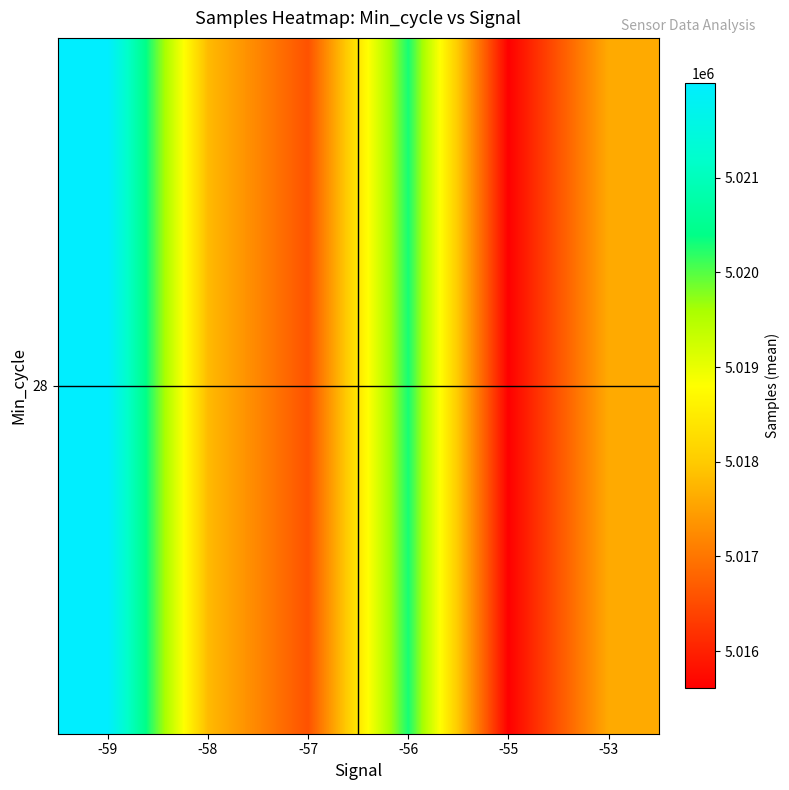

Approximately how many times larger is the value at -59 compared to -57?

1.0